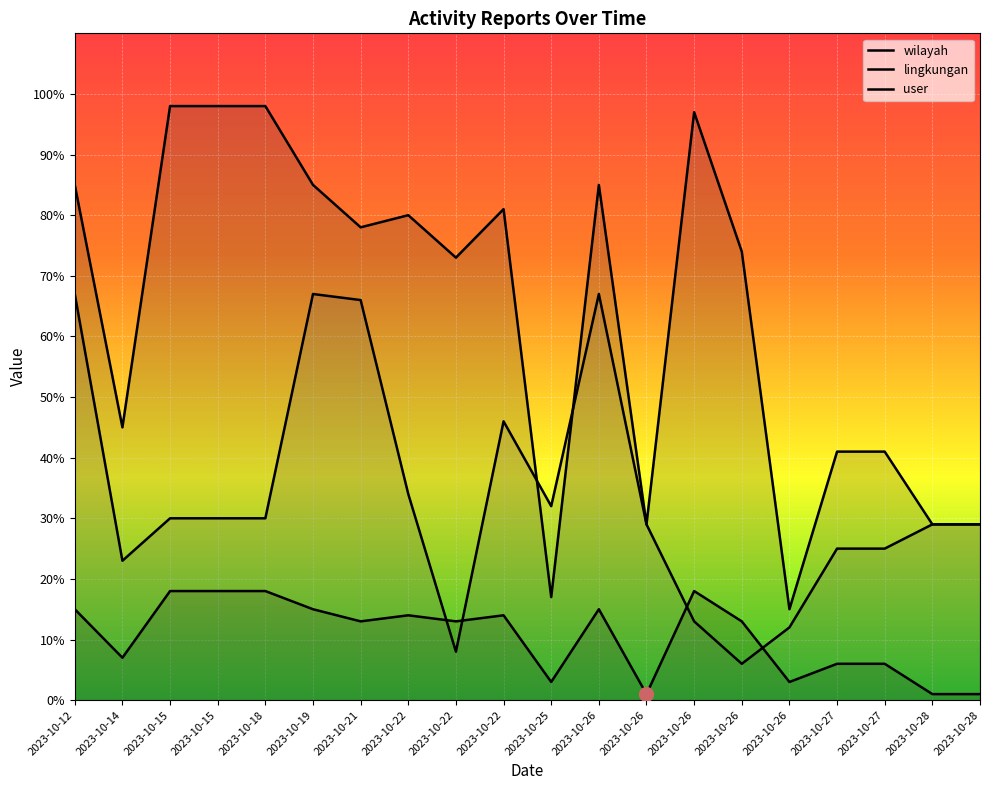

What is the spread (max minus min) of values at 2023-10-27?

35